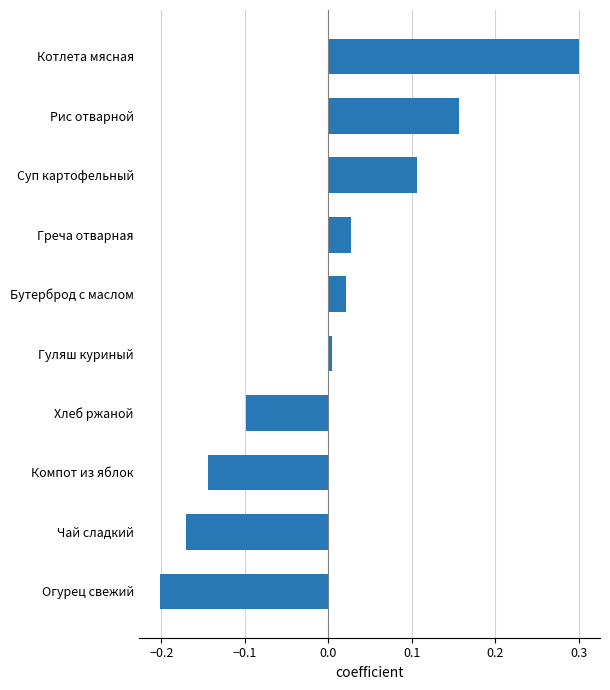

How many data points are less than 0?

4